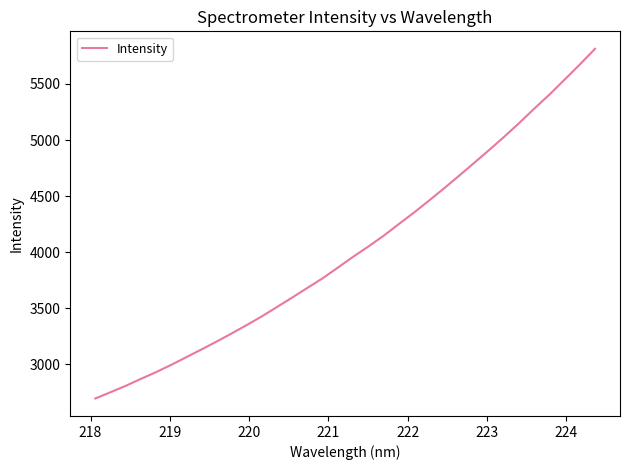

What is the maximum value shown in the chart?

5813.8